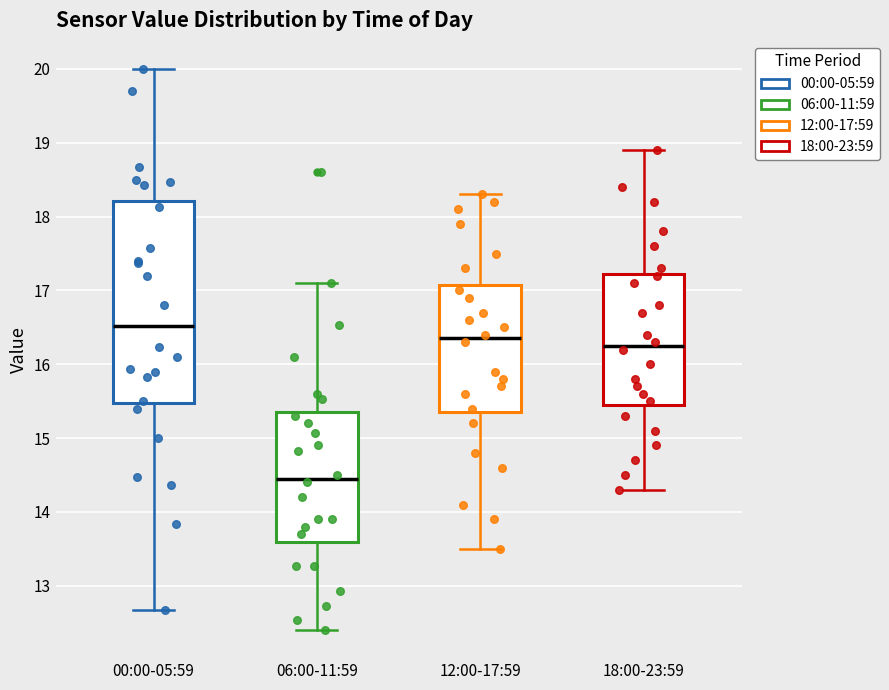

Reading left to right, transcribe this box plot: for each box, give where its median line is, the range the box spans, and where its two whiskers end, as read against the y-axis. The values are not printed on the chart, so give them approximately, as read against the axis.

00:00-05:59: median 16.5, box 15.5 to 18.2, whiskers 12.7 to 20.0
06:00-11:59: median 14.5, box 13.6 to 15.4, whiskers 12.4 to 17.1
12:00-17:59: median 16.4, box 15.4 to 17.1, whiskers 13.5 to 18.3
18:00-23:59: median 16.3, box 15.5 to 17.2, whiskers 14.3 to 18.9